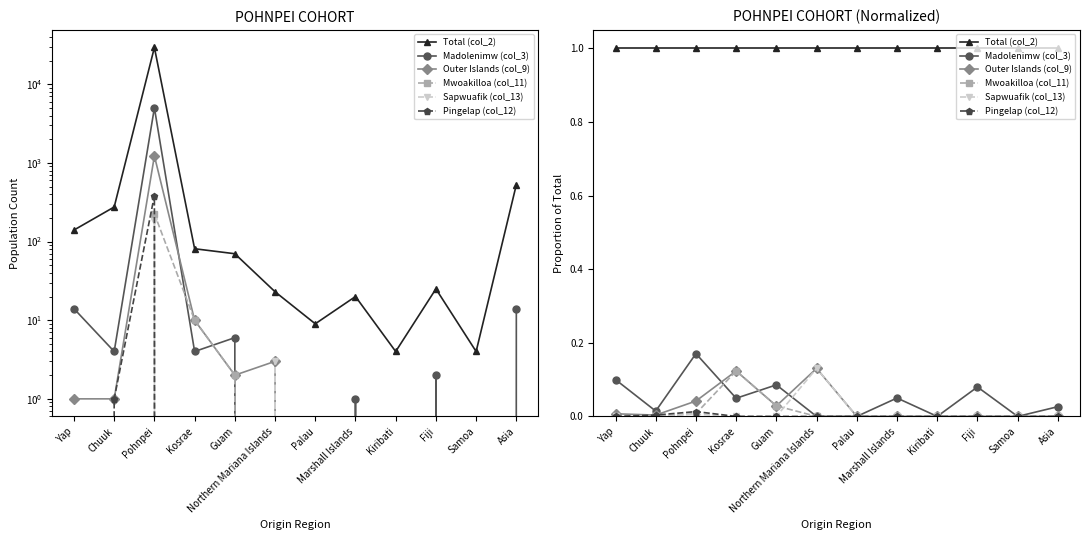

How many lines are shown in the chart?

6